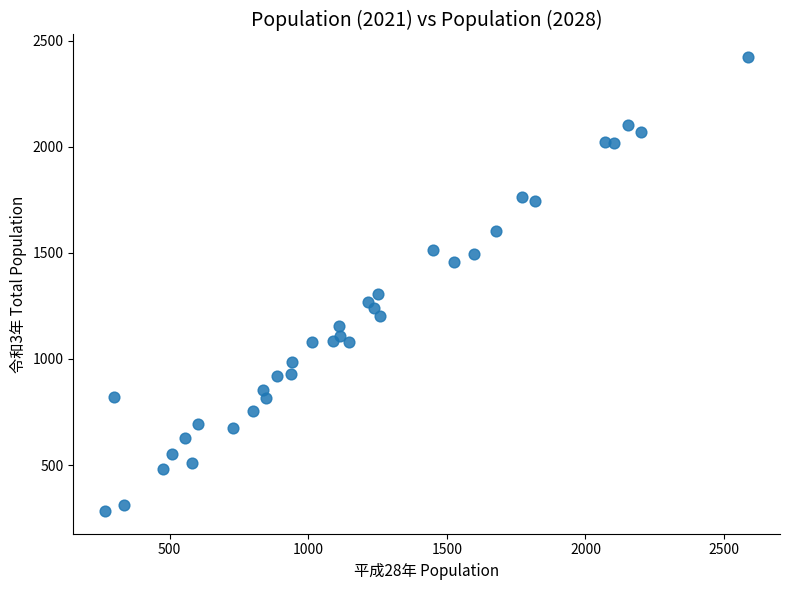

What Y value in the scatter plot is closest to 1353?

1305